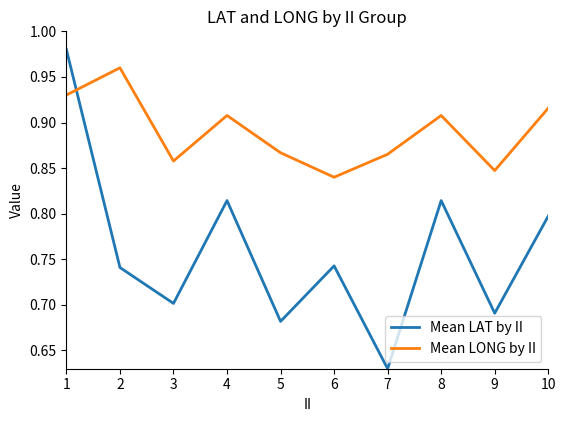

Which label corresponds to the smallest value in the chart?

7